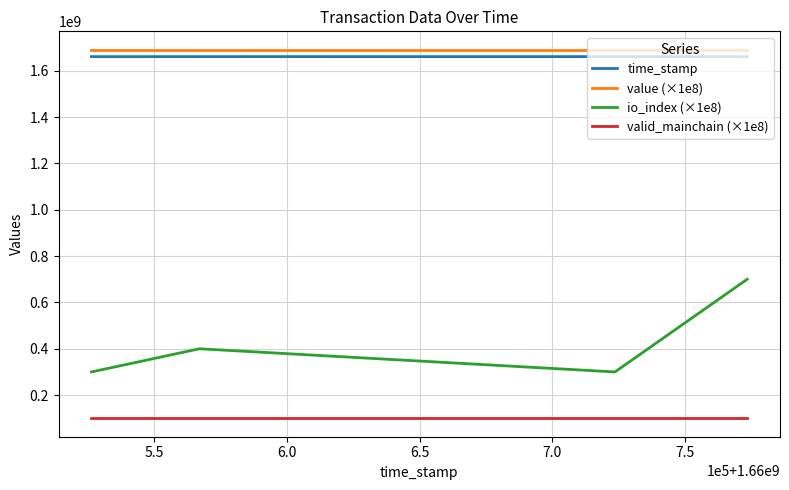

Is this an area chart (filled region under the line)?

No